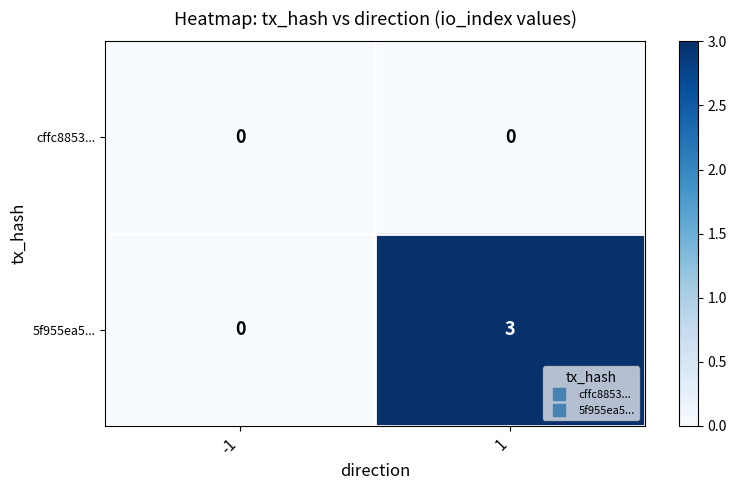

Which series has the largest total across all categories?

5f955ea5...